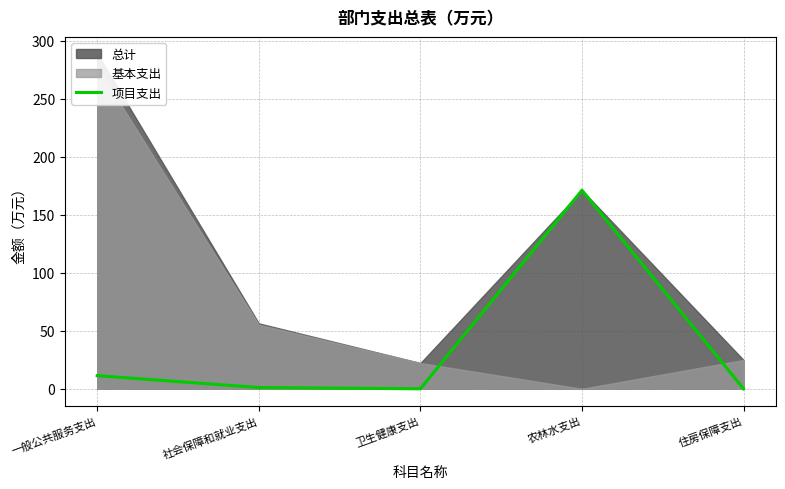

How many data points does each series have?

5